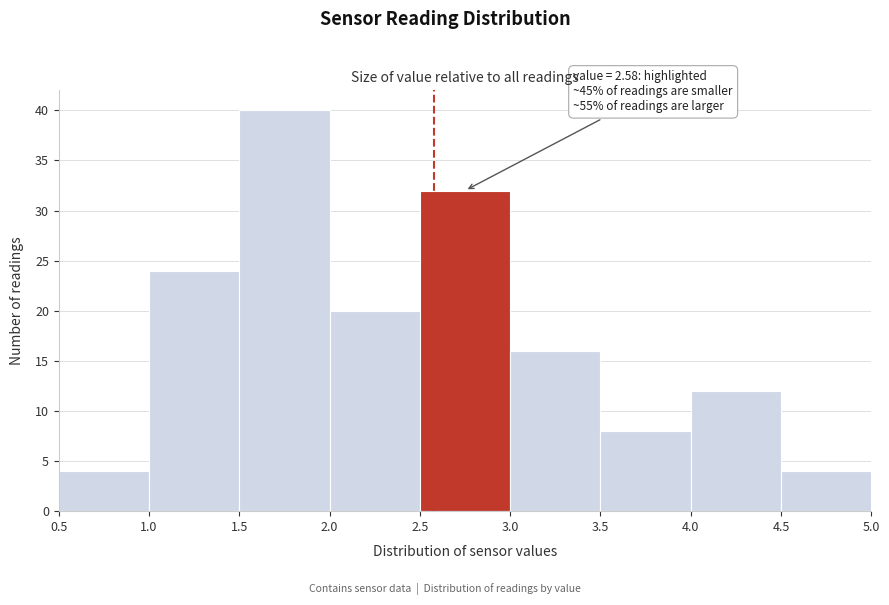

Which range on the x-axis has the tallest bar?

1.5 to 2.0